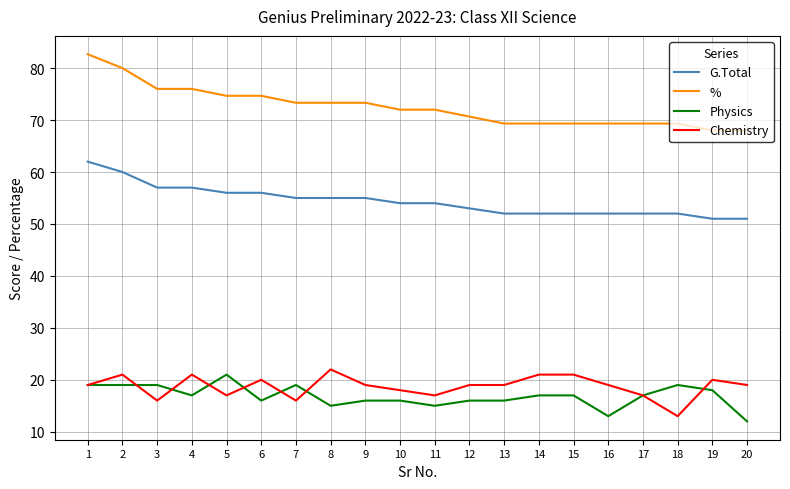

Reading left to right, list all the values displayed in this chart.

G.Total: 62.0	60.0	57.0	57.0	56.0	56.0	55.0	55.0	55.0	54.0	54.0	53.0	52.0	52.0	52.0	52.0	52.0	52.0	51.0	51.0
%: 82.7	80.0	76.0	76.0	74.7	74.7	73.3	73.3	73.3	72.0	72.0	70.7	69.3	69.3	69.3	69.3	69.3	69.3	68.0	68.0
Physics: 19.0	19.0	19.0	17.0	21.0	16.0	19.0	15.0	16.0	16.0	15.0	16.0	16.0	17.0	17.0	13.0	17.0	19.0	18.0	12.0
Chemistry: 19.0	21.0	16.0	21.0	17.0	20.0	16.0	22.0	19.0	18.0	17.0	19.0	19.0	21.0	21.0	19.0	17.0	13.0	20.0	19.0